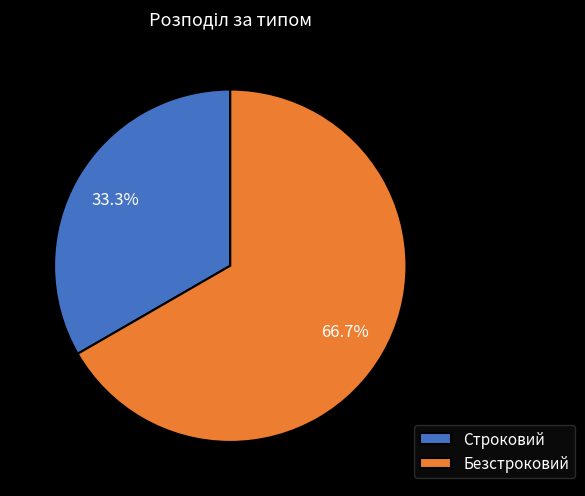

Does Строковий account for over 50% of the chart?

No